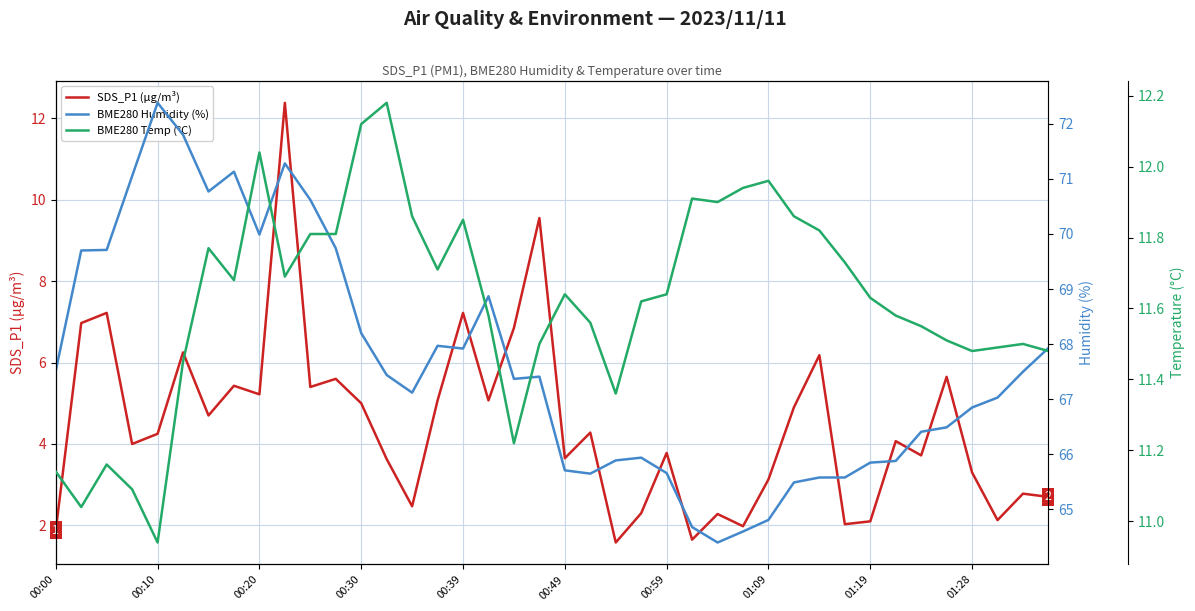

What is the difference between the maximum and minimum values in the BME280 Temp (°C) series?

1.2